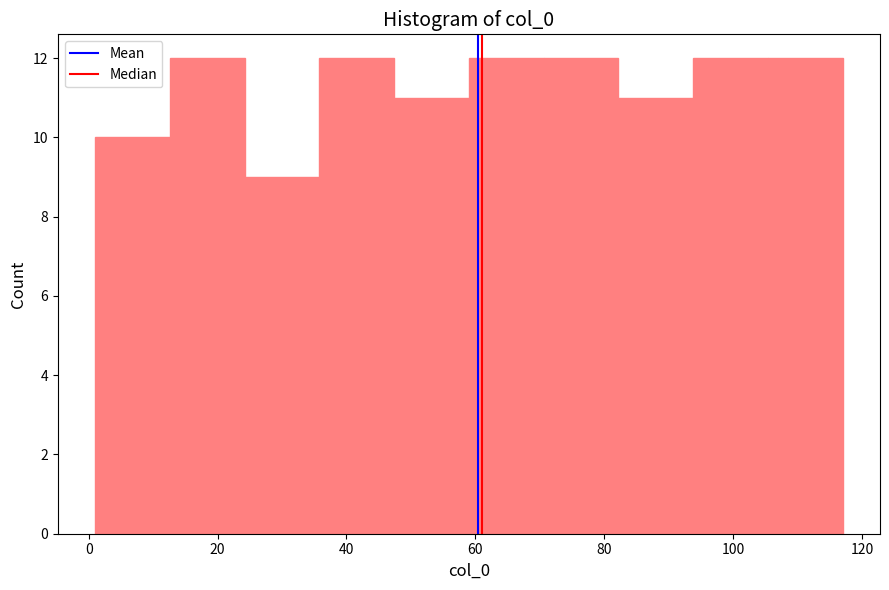

What is the height of the bar covering 82.2 to 93.8 on the x-axis? Neither the bar edges nor the heights are printed on the chart, so give them approximately, as read against the axes.

11